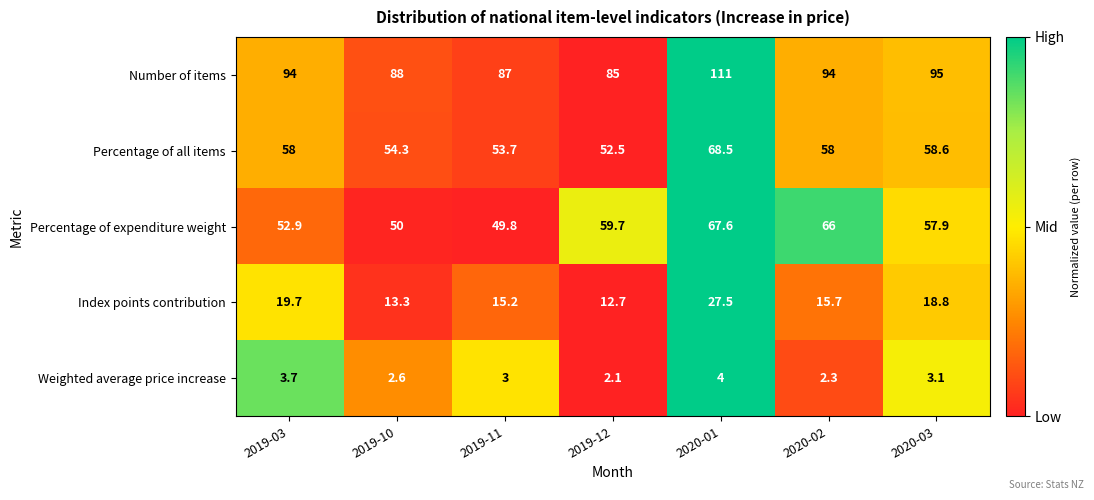

List the series in order of their peak value, lowest first.

Weighted average price increase, Index points contribution, Percentage of expenditure weight, Percentage of all items, Number of items